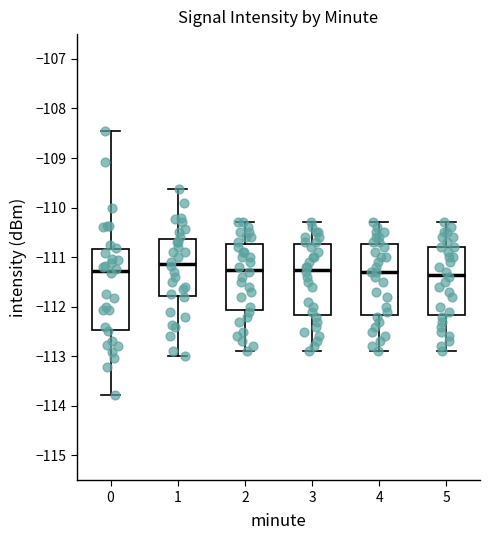

Reading left to right, read every box against the y-axis: the position of its median line, the range the box covers, and the ends of its whiskers. The values are not printed on the chart, so give them approximately, as read against the axis.

0: median -111.3, box -112.5 to -110.8, whiskers -113.8 to -108.5
1: median -111.1, box -111.8 to -110.6, whiskers -113.0 to -109.6
2: median -111.2, box -112.1 to -110.7, whiskers -112.9 to -110.3
3: median -111.2, box -112.2 to -110.7, whiskers -112.9 to -110.3
4: median -111.3, box -112.2 to -110.7, whiskers -112.9 to -110.3
5: median -111.3, box -112.2 to -110.8, whiskers -112.9 to -110.3